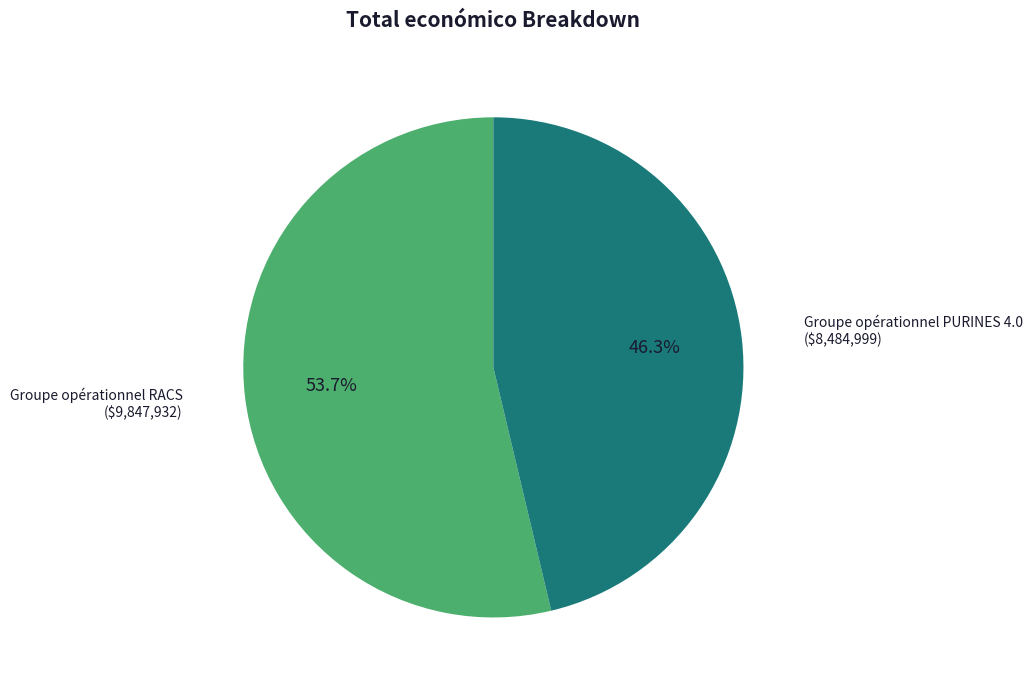

Does any single category account for the majority?

Yes